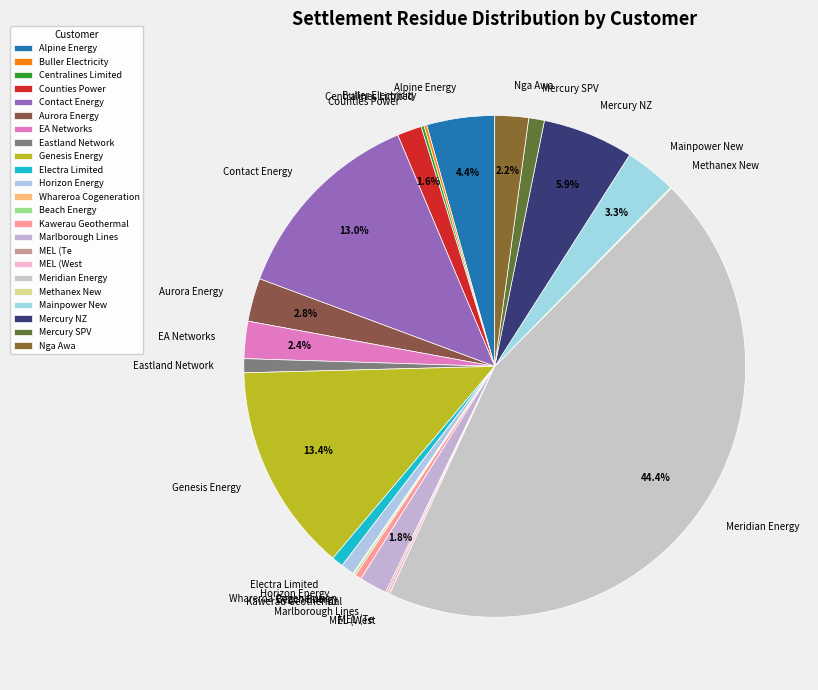

Which category has the biggest portion of the pie?

Meridian Energy